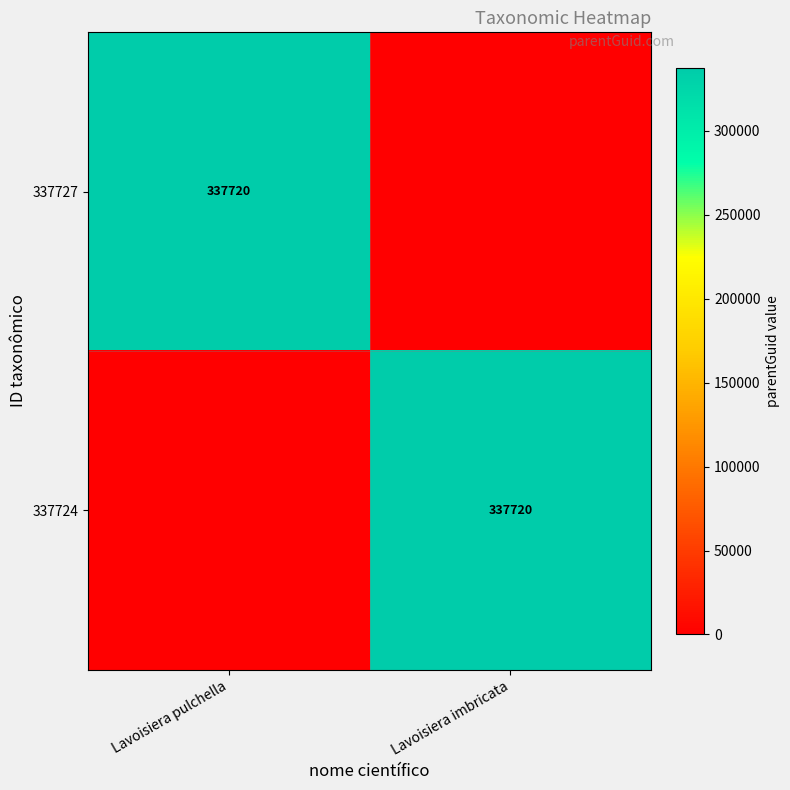

Count the number of categories in the chart.

2